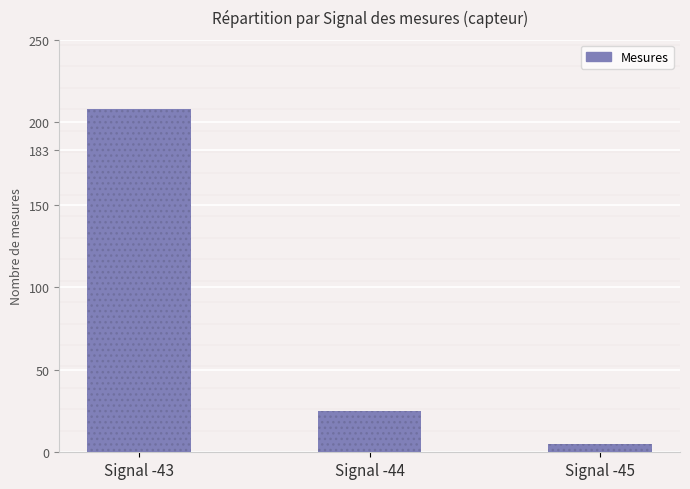

Approximately how many times larger is the value at Signal -45 compared to Signal -44?

0.2